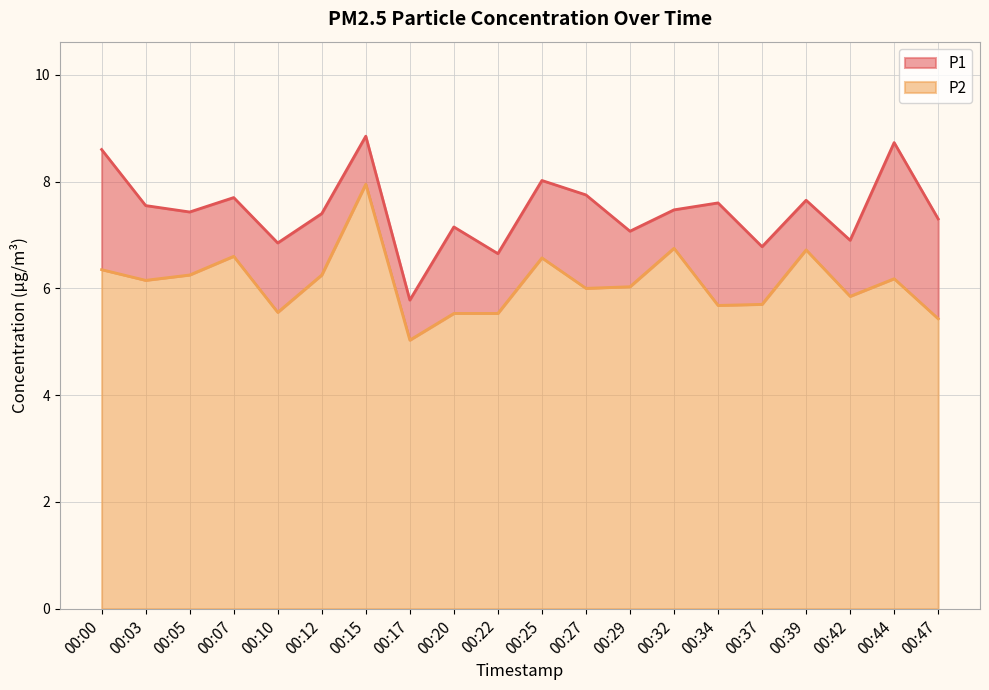

At which category does P1 reach its first local valley?

00:05